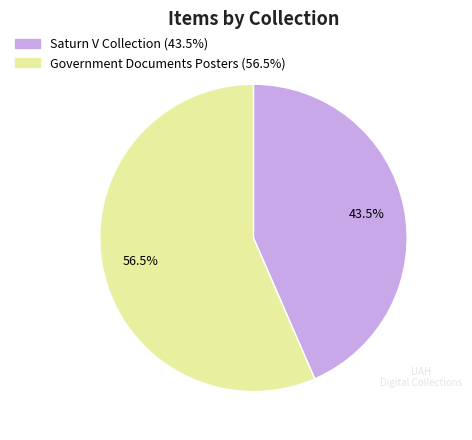

Count the number of slices in the pie.

2